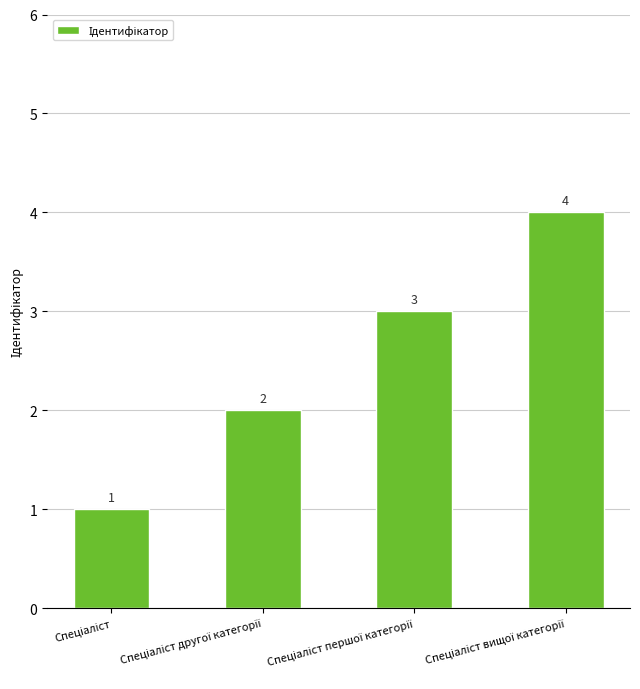

What is the sum of all values?

10